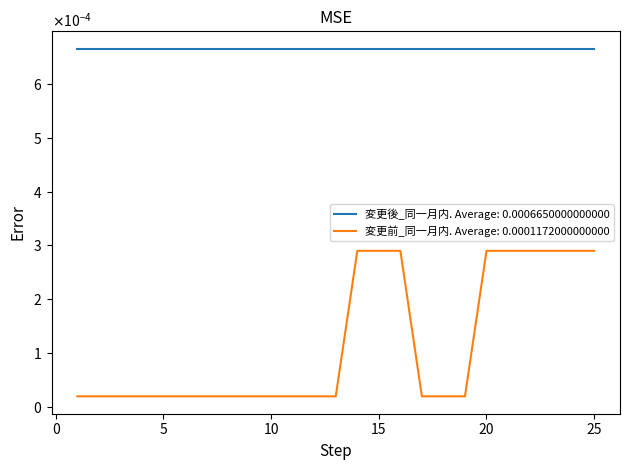

At which category does the chart reach its minimum across all series?

1